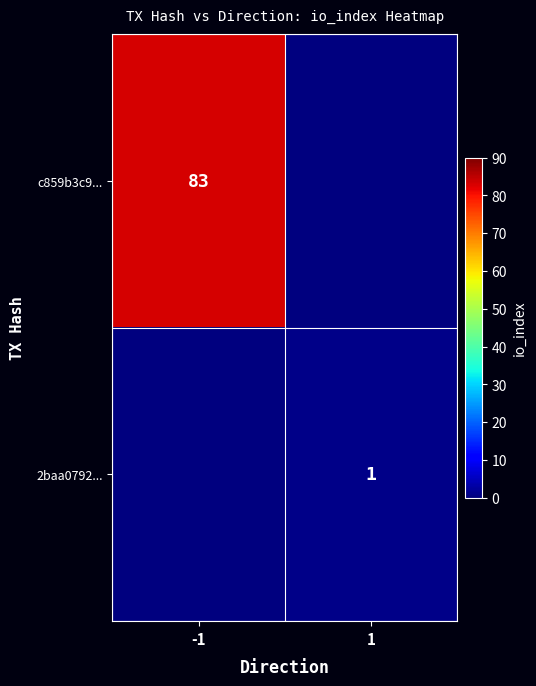

True or false: 2baa0792... has a value of 0 at 1.

False